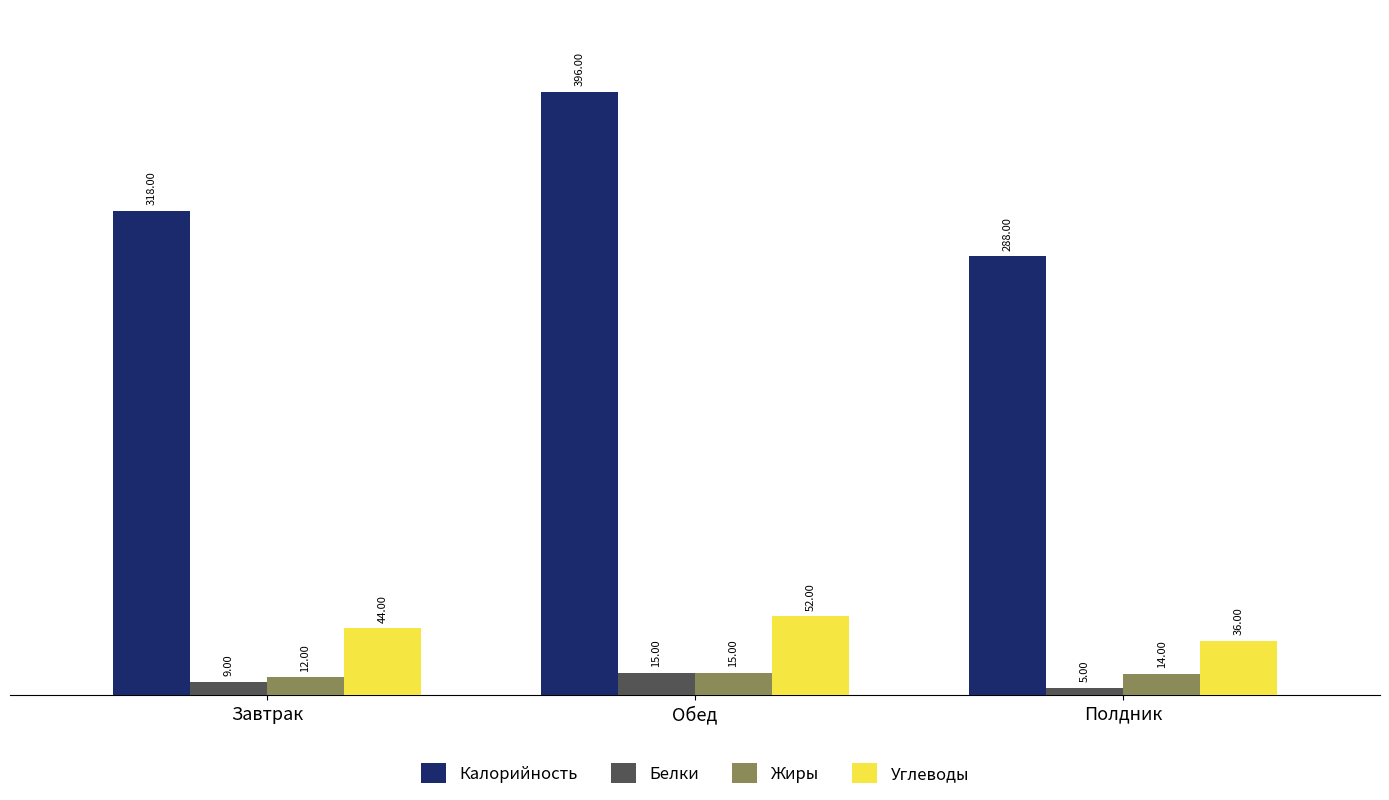

At which label does Жиры reach its peak?

Обед